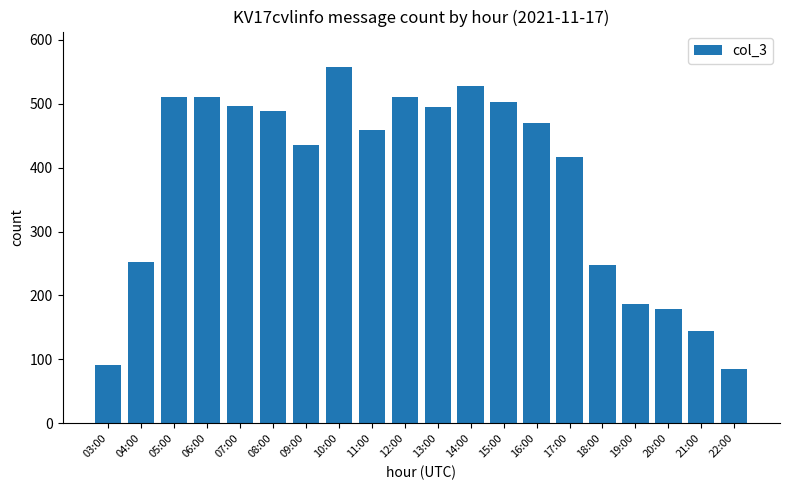

Between 20:00 and 17:00, which is larger?

17:00